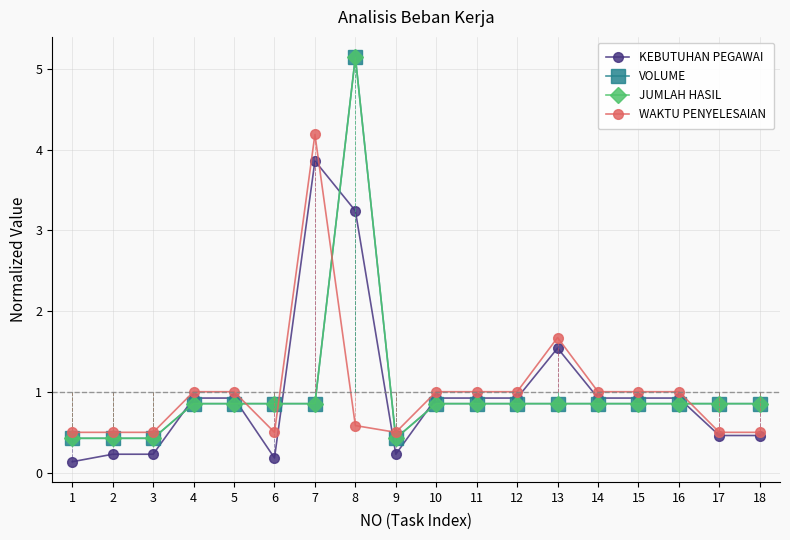

Reading right to left, what are all the values shown in this chart?

KEBUTUHAN PEGAWAI: 18=0.5	17=0.5	16=0.9	15=0.9	14=0.9	13=1.5	12=0.9	11=0.9	10=0.9	9=0.2	8=3.2	7=3.9	6=0.2	5=0.9	4=0.9	3=0.2	2=0.2	1=0.1
VOLUME: 18=0.9	17=0.9	16=0.9	15=0.9	14=0.9	13=0.9	12=0.9	11=0.9	10=0.9	9=0.4	8=5.1	7=0.9	6=0.9	5=0.9	4=0.9	3=0.4	2=0.4	1=0.4
JUMLAH HASIL: 18=0.9	17=0.9	16=0.9	15=0.9	14=0.9	13=0.9	12=0.9	11=0.9	10=0.9	9=0.4	8=5.1	7=0.9	6=0.9	5=0.9	4=0.9	3=0.4	2=0.4	1=0.4
WAKTU PENYELESAIAN: 18=0.5	17=0.5	16=1.0	15=1.0	14=1.0	13=1.7	12=1.0	11=1.0	10=1.0	9=0.5	8=0.6	7=4.2	6=0.5	5=1.0	4=1.0	3=0.5	2=0.5	1=0.5